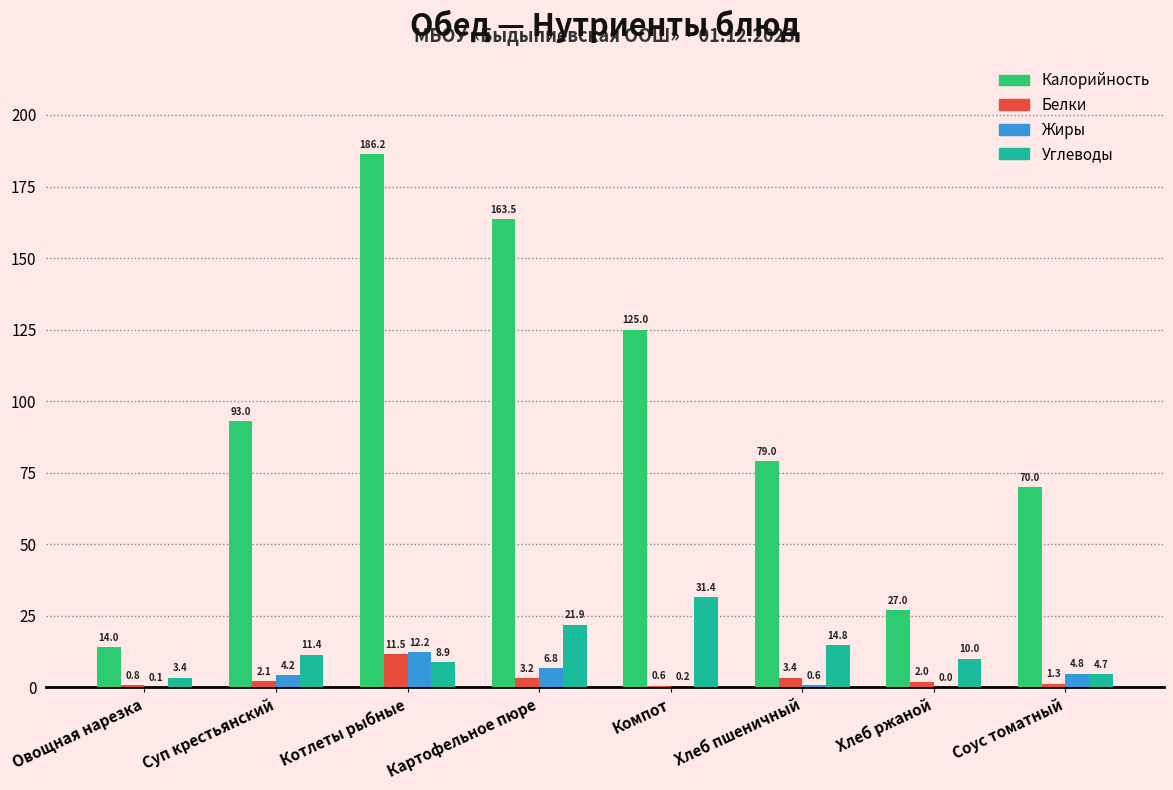

How many distinct data groups are displayed?

4